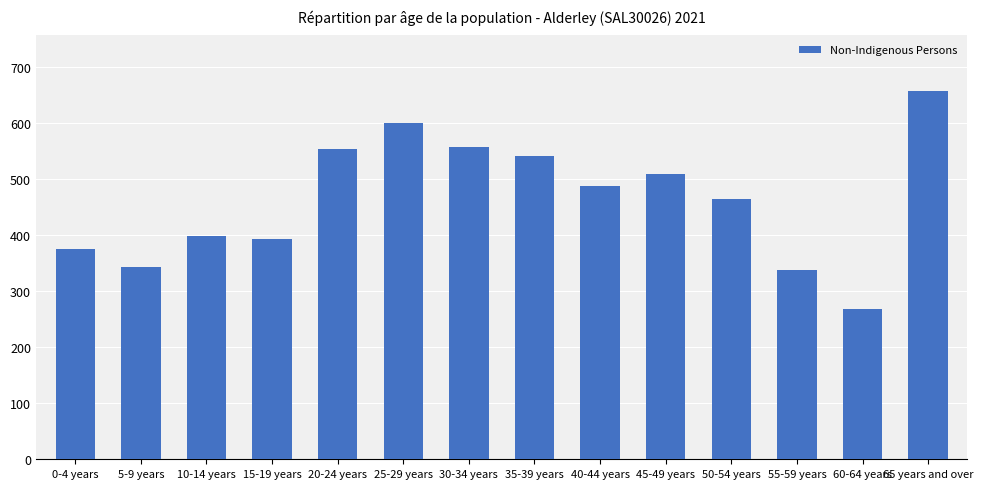

What is the ratio of the value at 10-14 years to the value at 50-54 years?

0.9